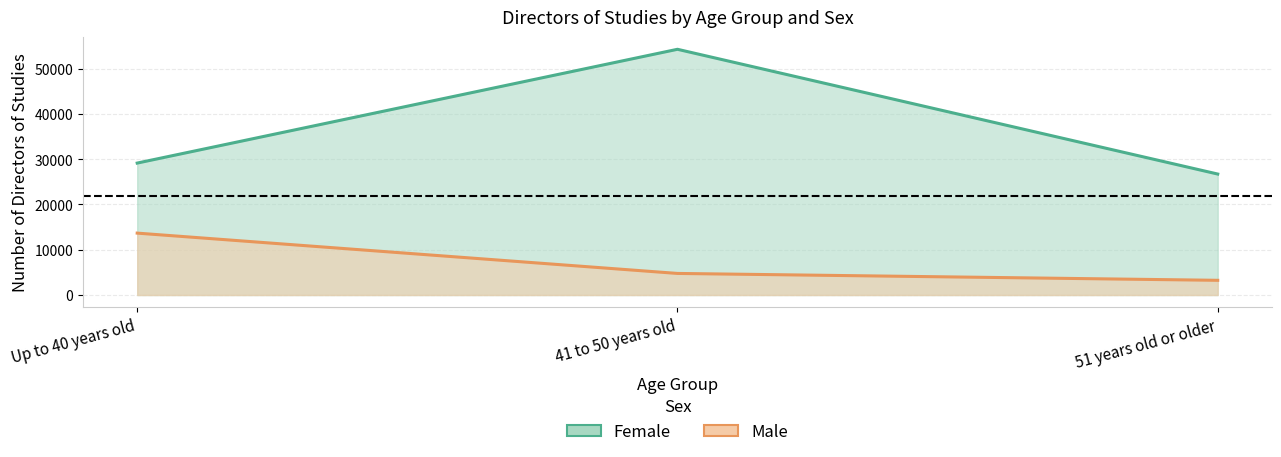

What is the sum of all Male values?

21688